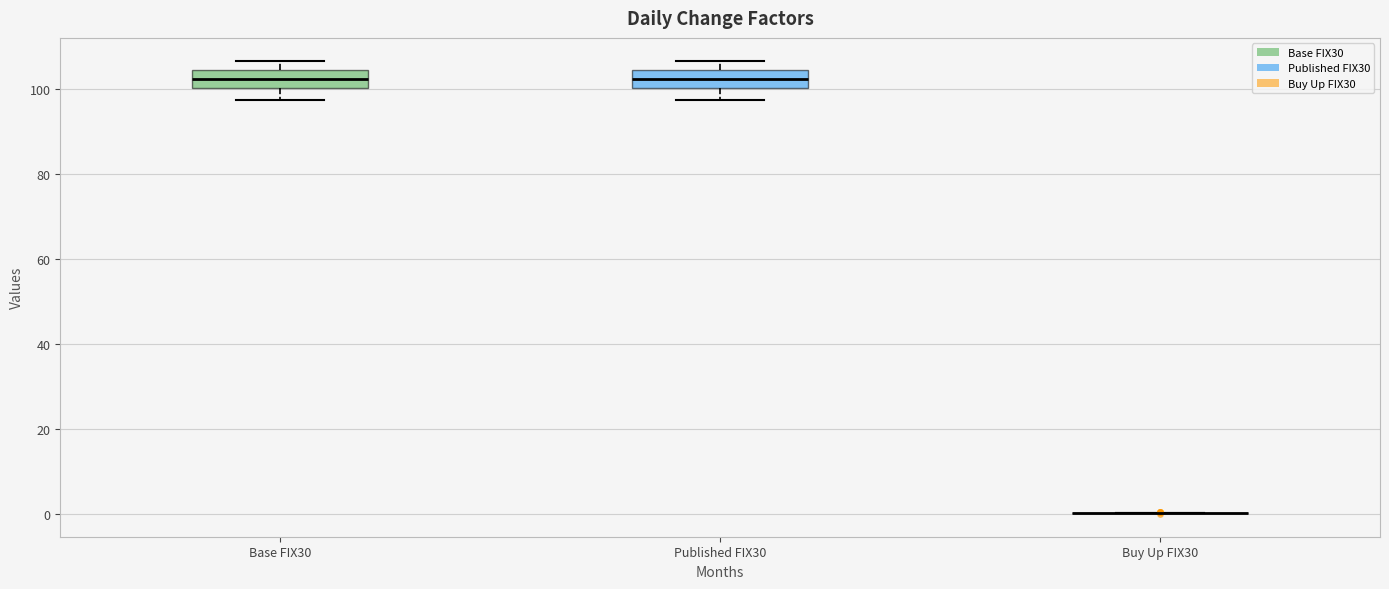

Where does the lower whisker of the box for Published FIX30 end on the y-axis? The values are not printed on the chart, so give them approximately, as read against the axis.

98